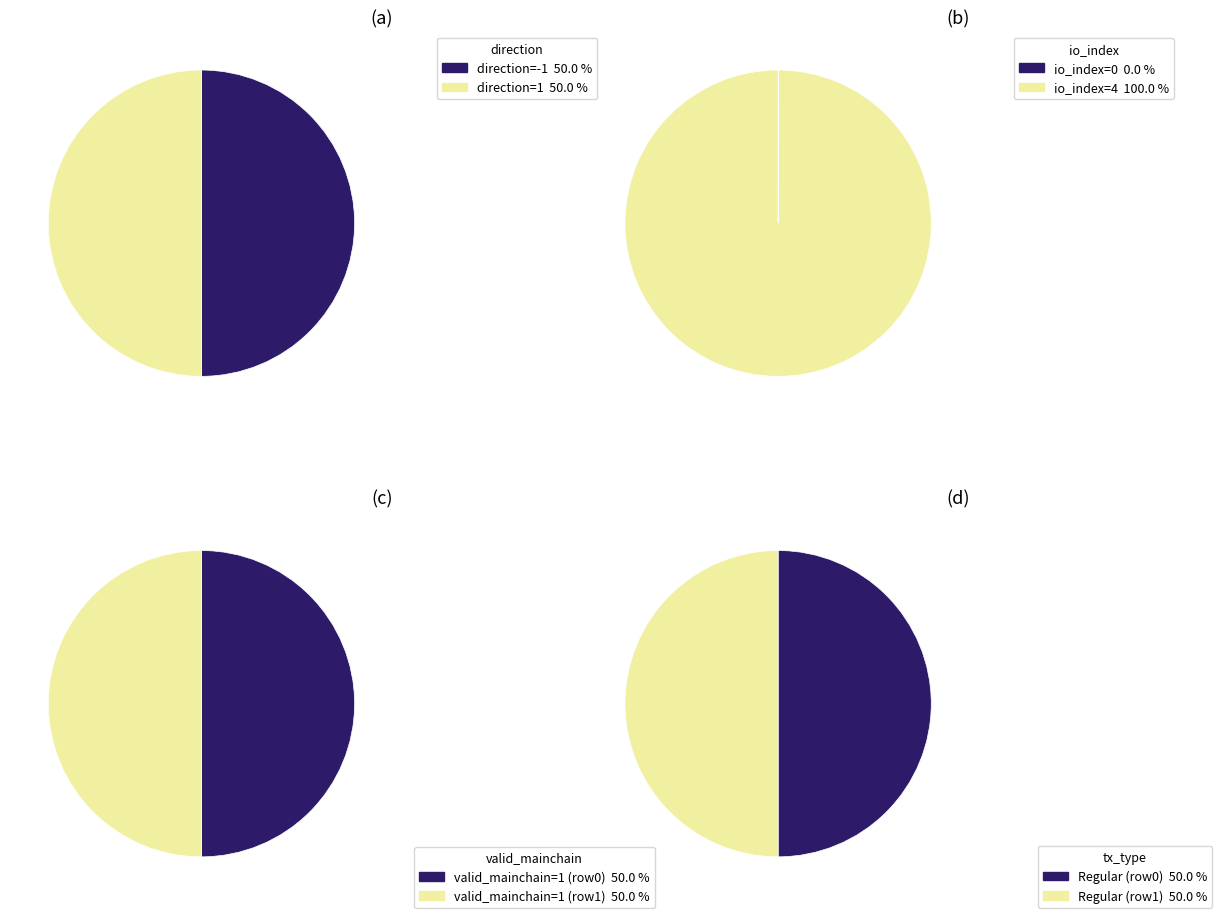

Which series has the widest spread of values?

io_index